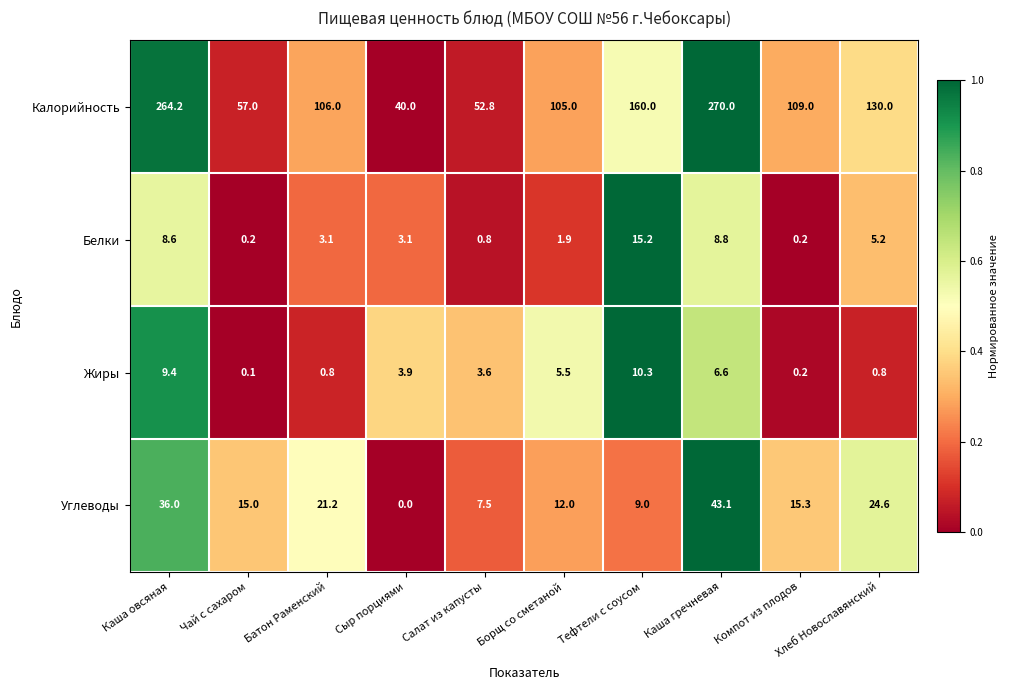

What is the difference between the maximum and second lowest values in the Углеводы series?

35.6